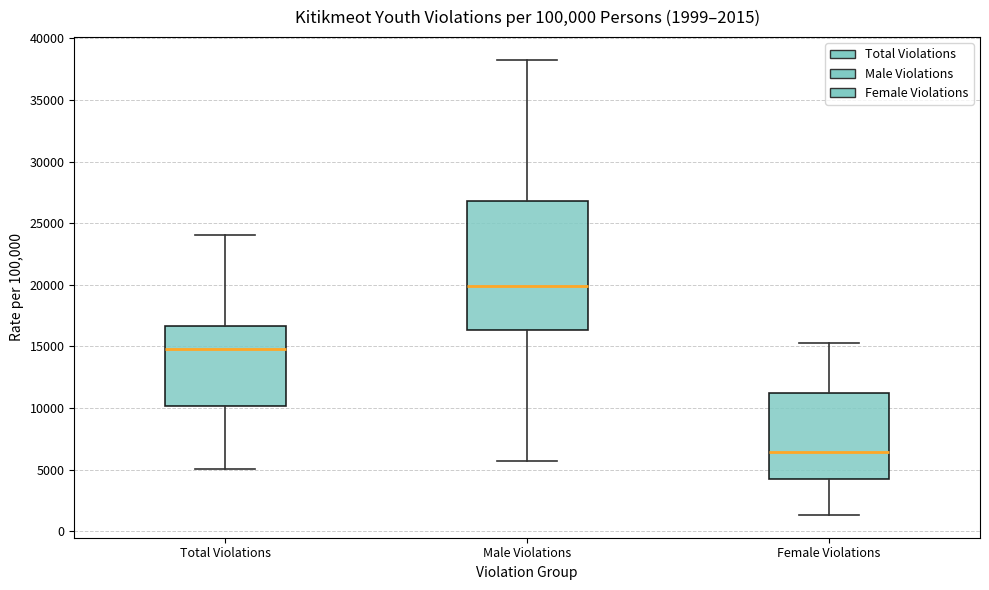

Comparing the boxes themselves (not the whiskers), which one is the tallest?

Male Violations